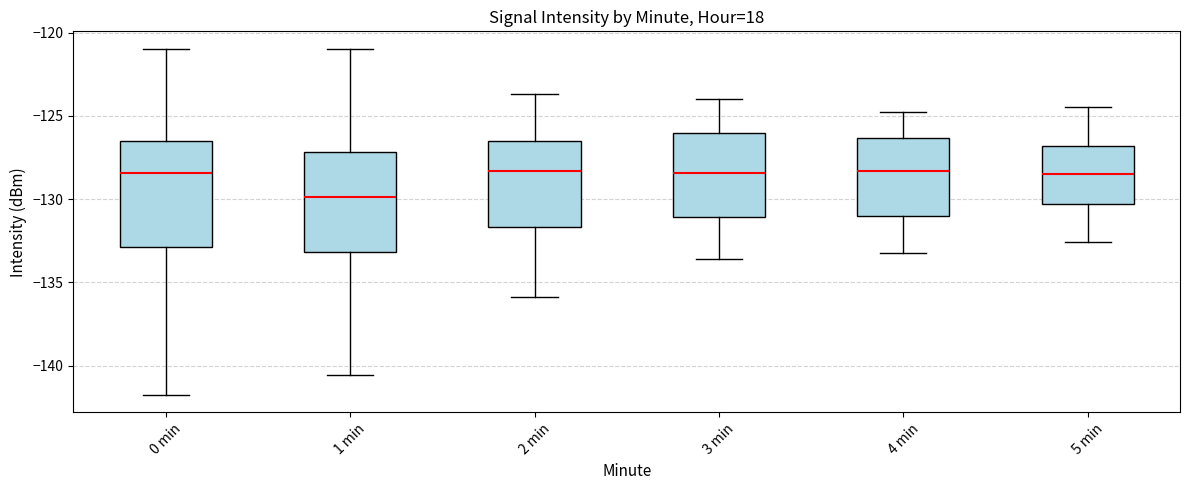

Where is the lower edge of the box for 2 min on the y-axis? The values are not printed on the chart, so give them approximately, as read against the axis.

-131.5